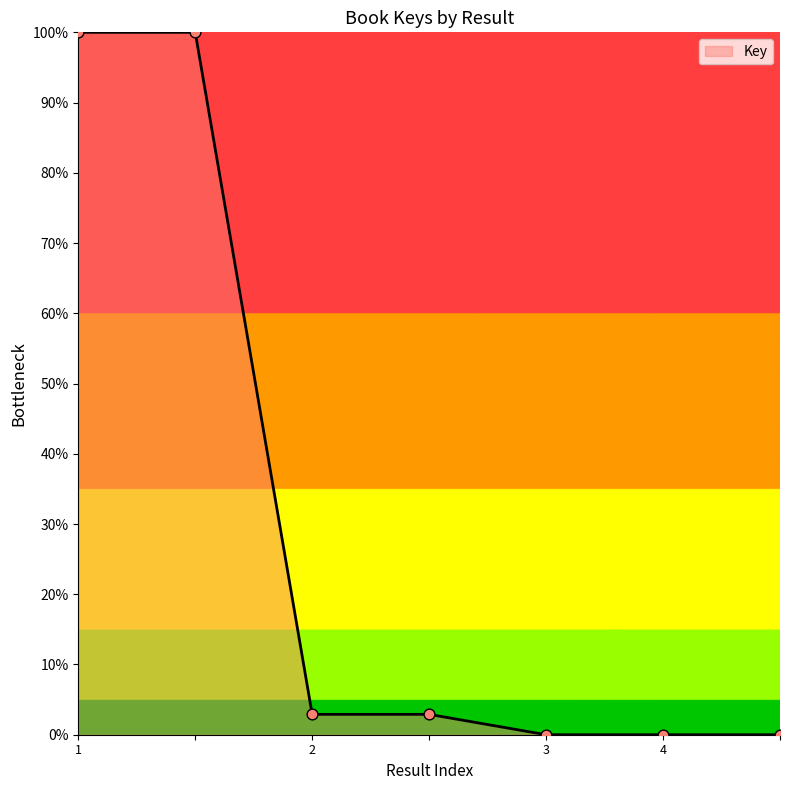

What is the difference between the maximum and minimum values?

100.0